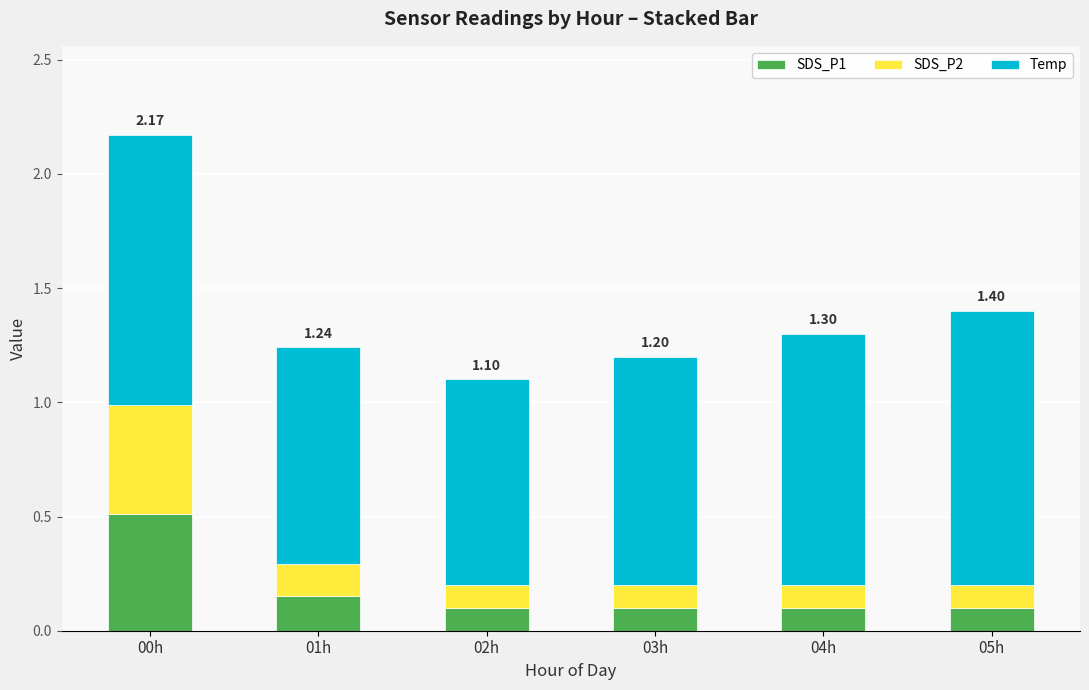

What is the difference between the SDS_P1 values at 05h and 00h?

0.4